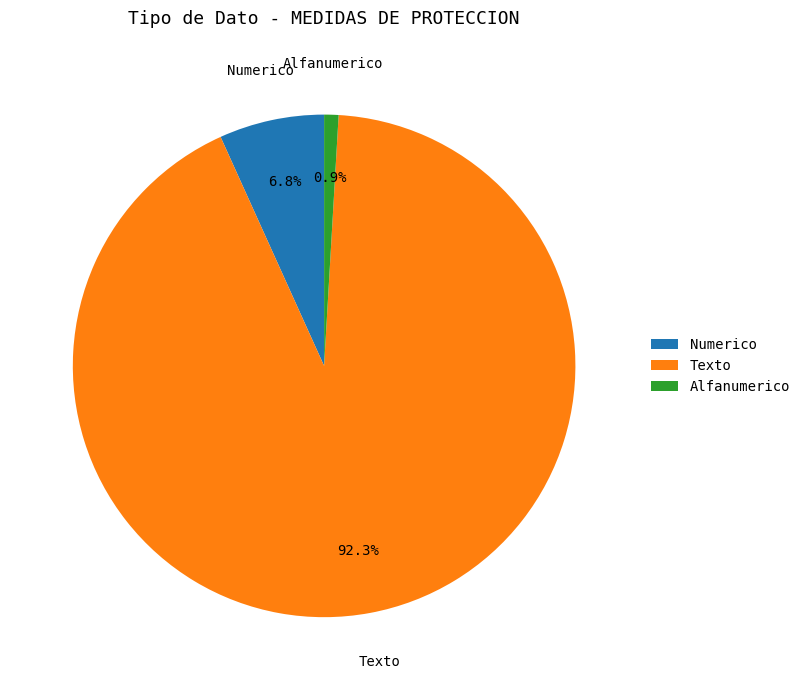

To the nearest percent, what is the difference between the largest and smallest slice percentages?

91%